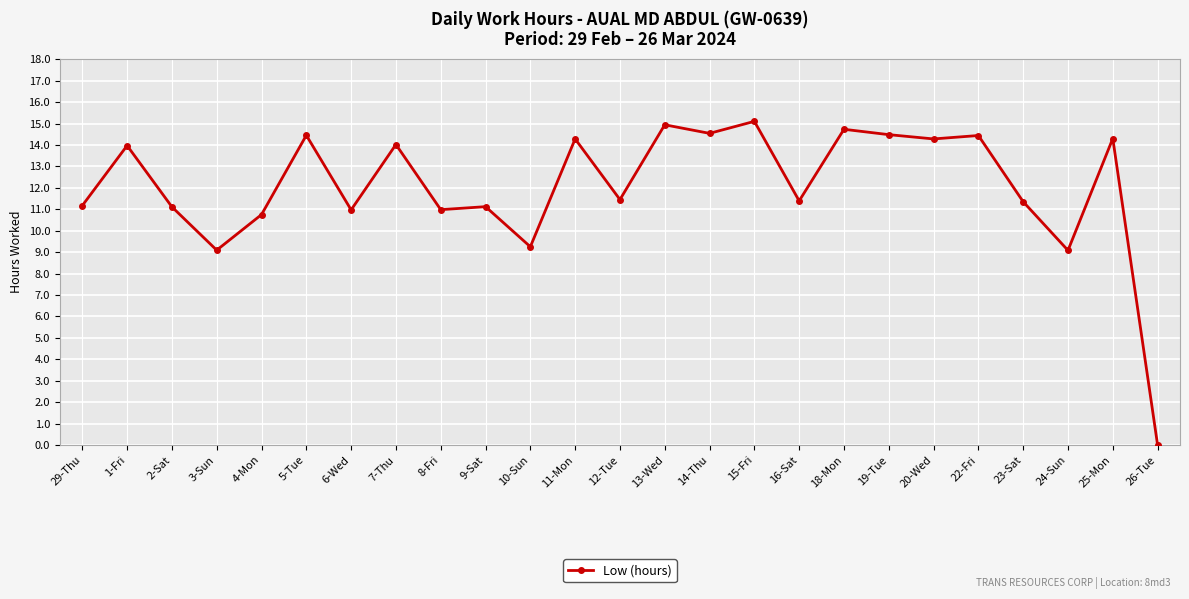

Is this an area chart (filled region under the line)?

No